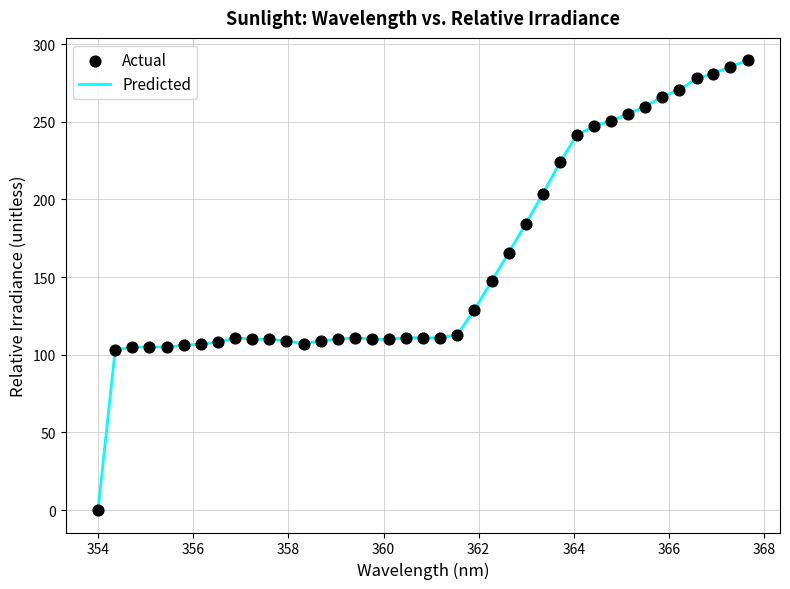

What is the difference between the maximum and minimum values?

289.6